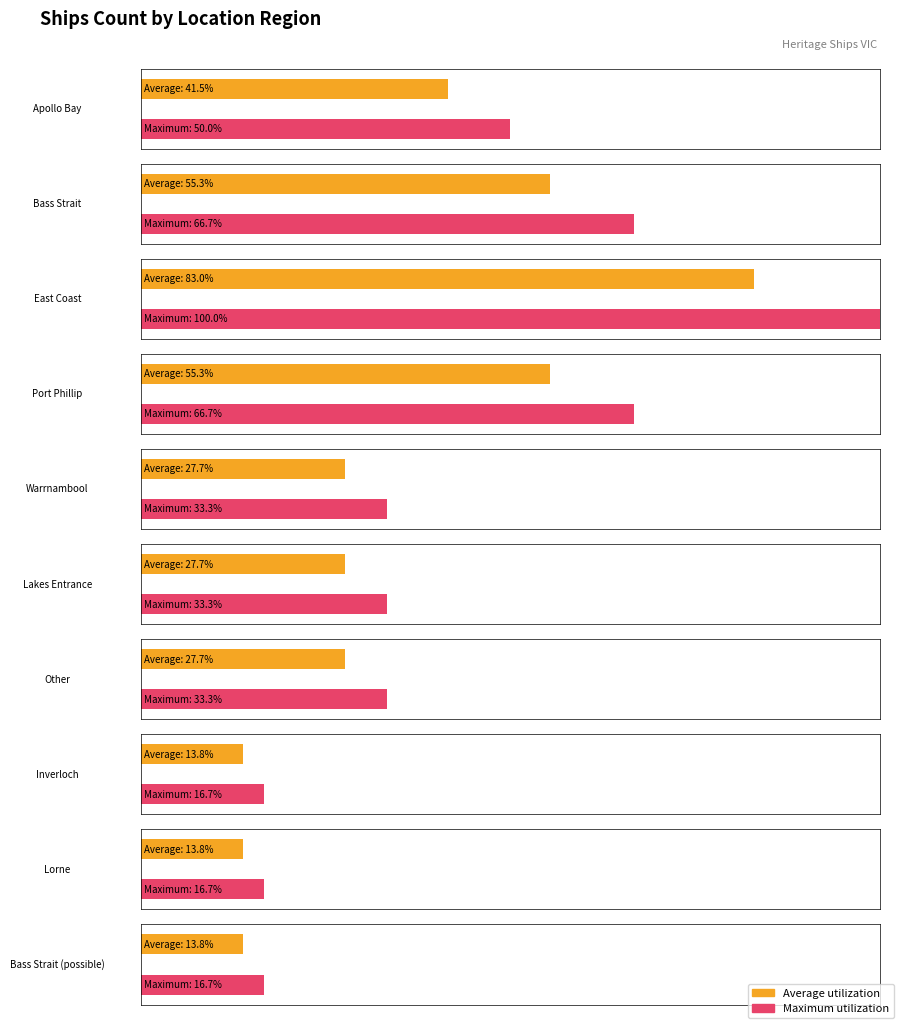

List the series in order of their peak value, lowest first.

Average utilization, Maximum utilization